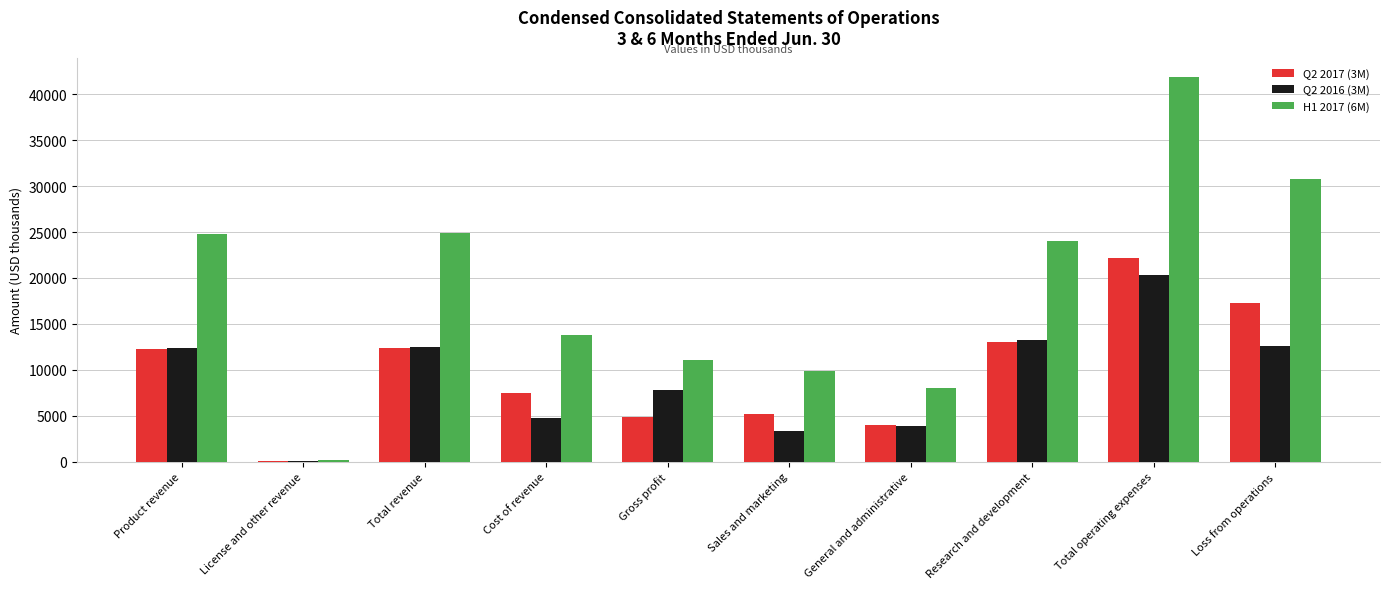

Is it true that H1 2017 (6M) equals 24049 at Research and development?

True